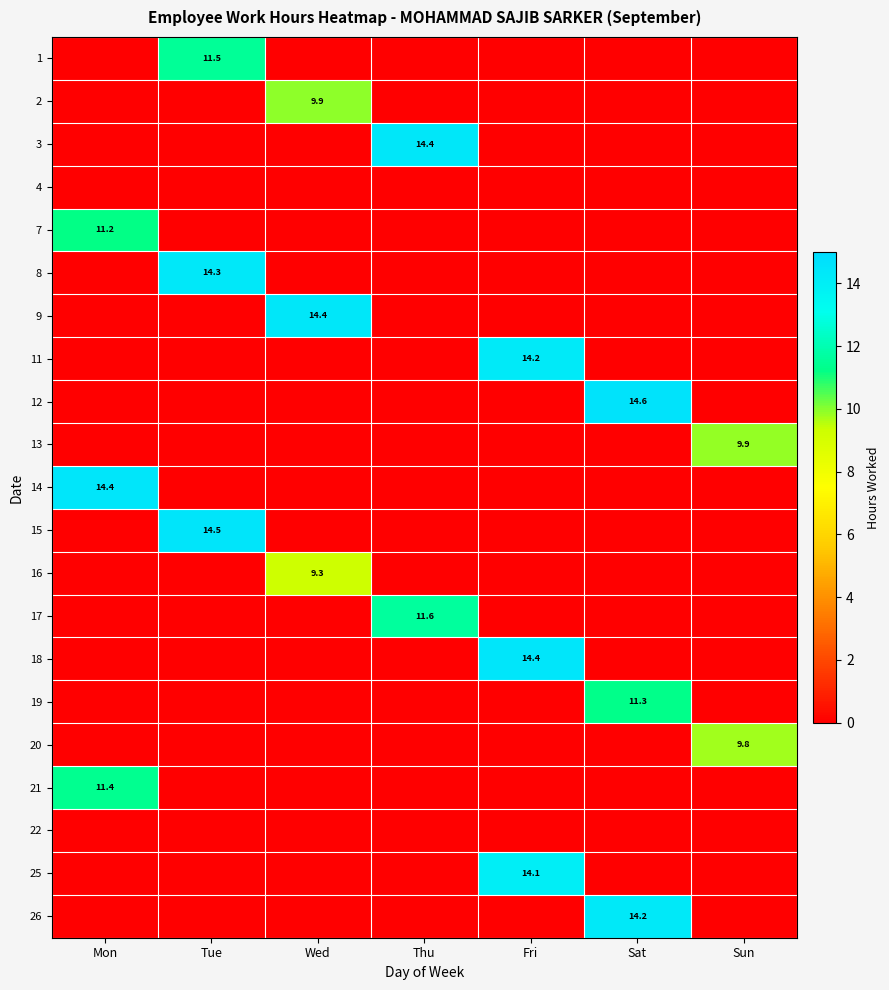

The 18 series shows 19.5 at Fri. True or false?

False